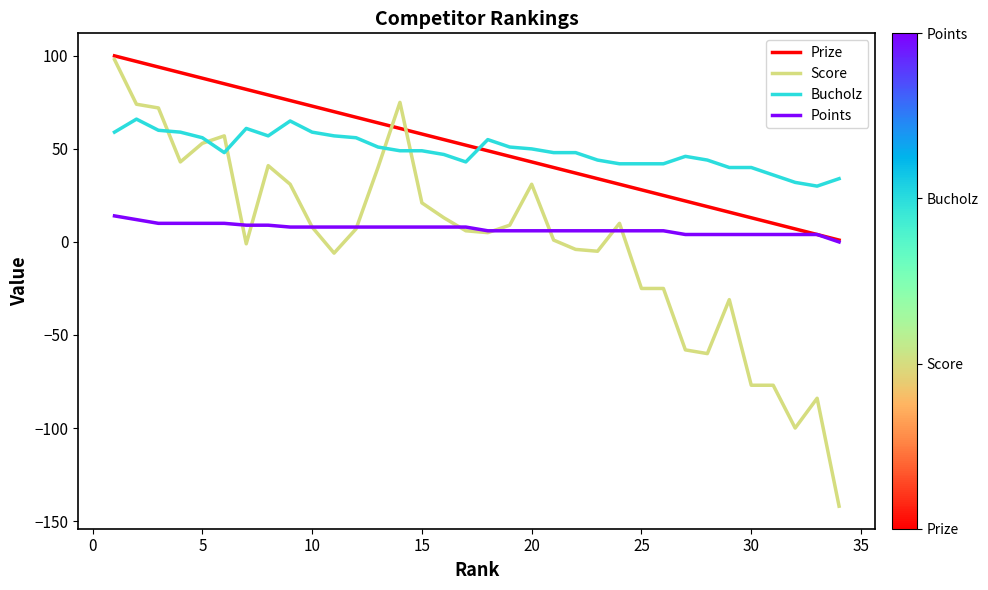

What are all the series names shown in the legend?

Prize, Score, Bucholz, Points